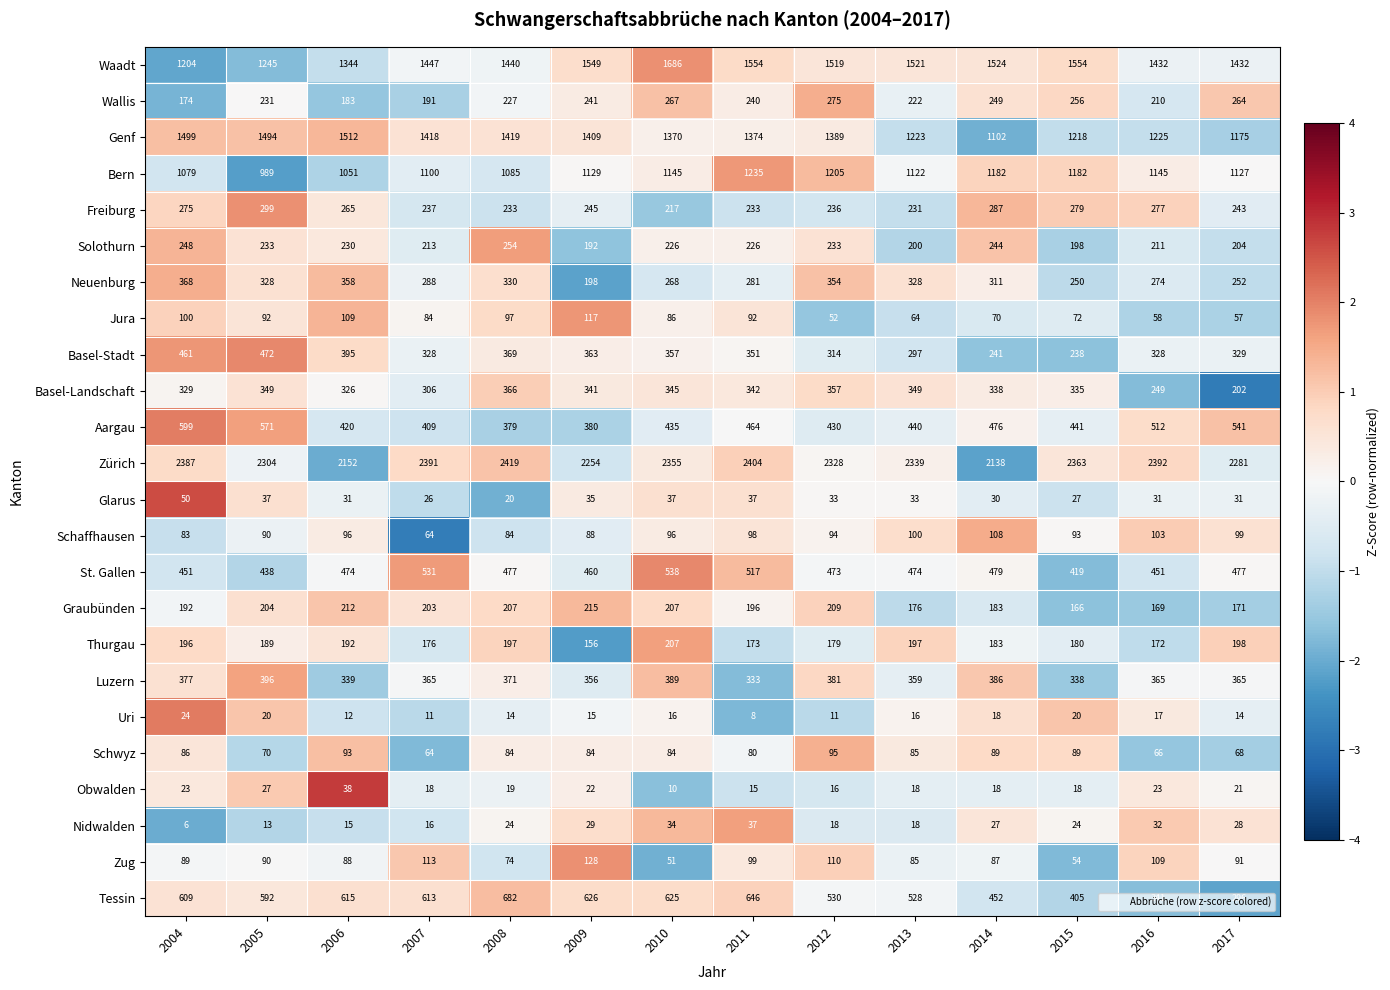

Count the number of data series in this chart.

24